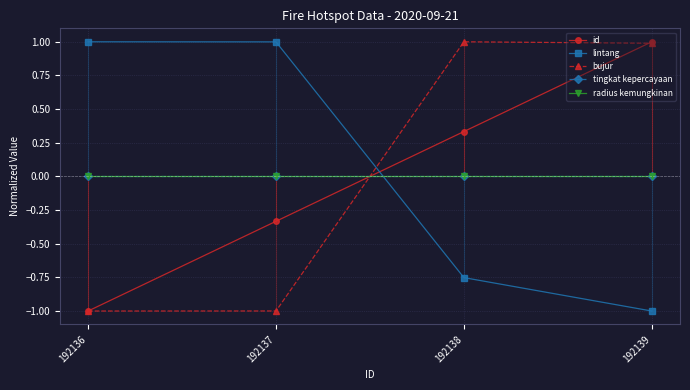

True or false: lintang has more than 0 interior local peaks.

False